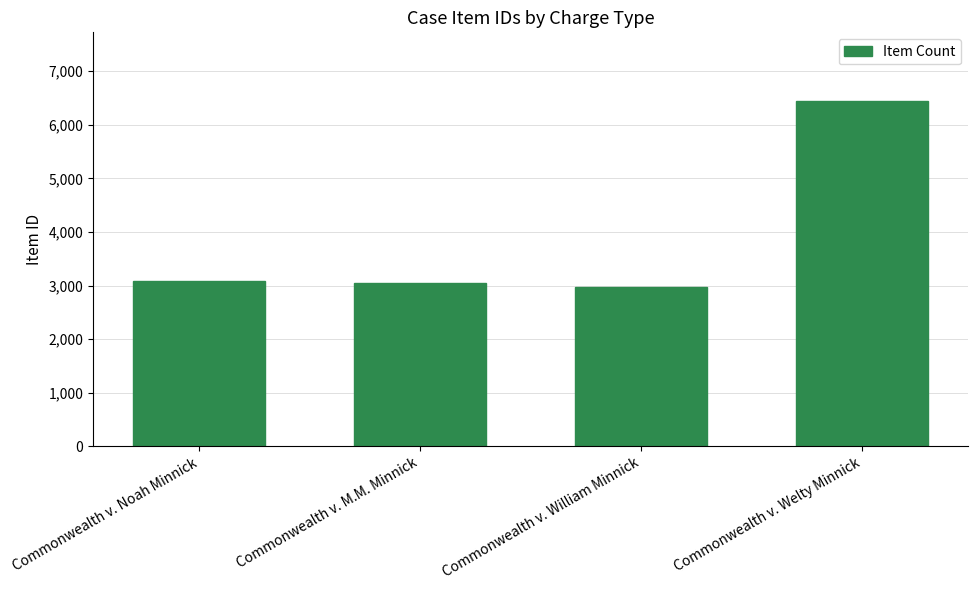

Read the value at Commonwealth v. Noah Minnick, to the nearest 100.

3100